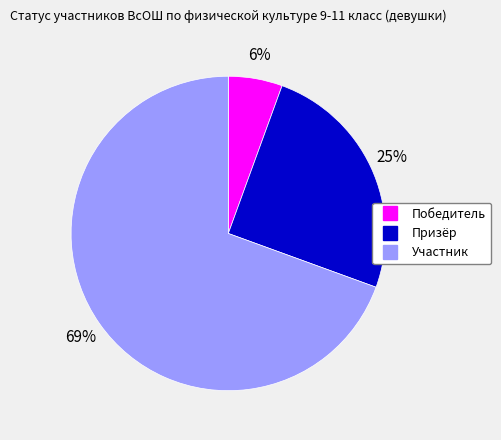

To the nearest percent, what is the combined percentage of Участник and Победитель?

75%